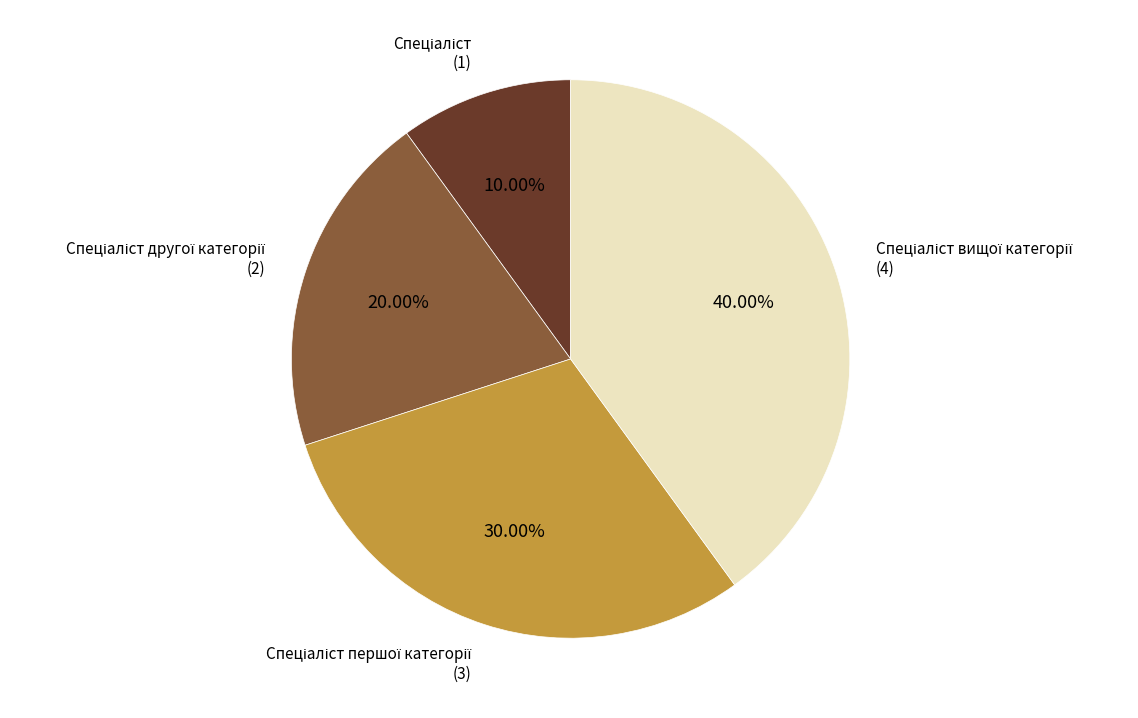

Is there a majority slice in this chart?

No